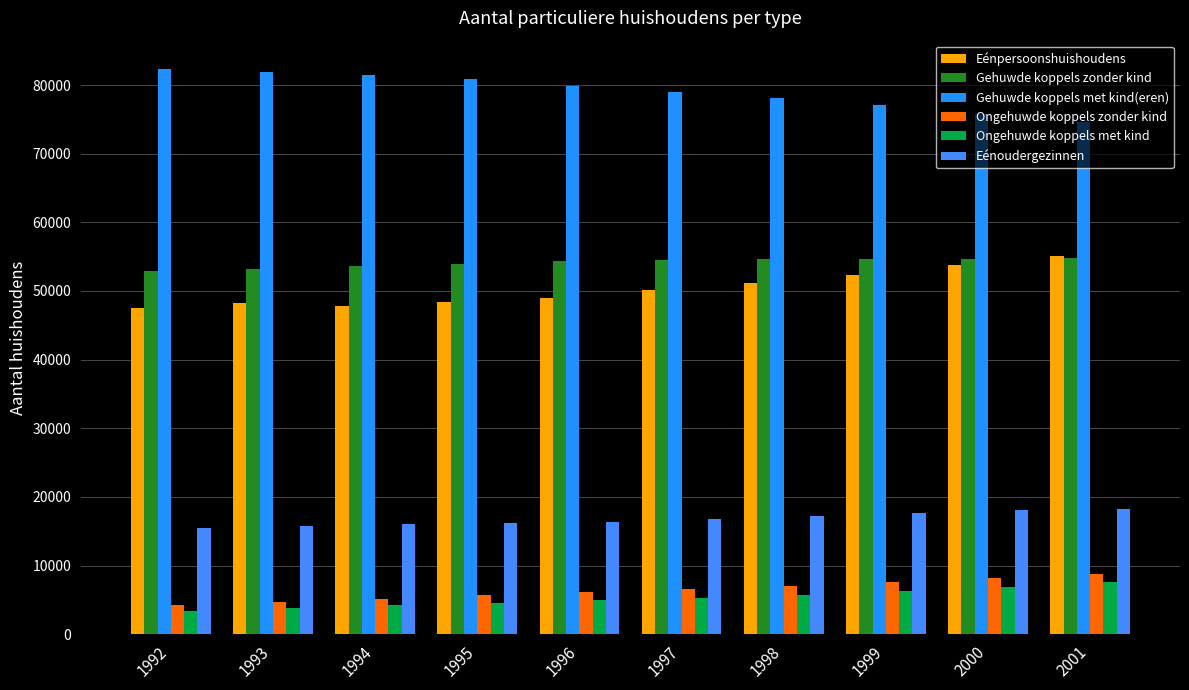

Between 1995 and 2000, which series saw the biggest shift?

Eénpersoonshuishoudens